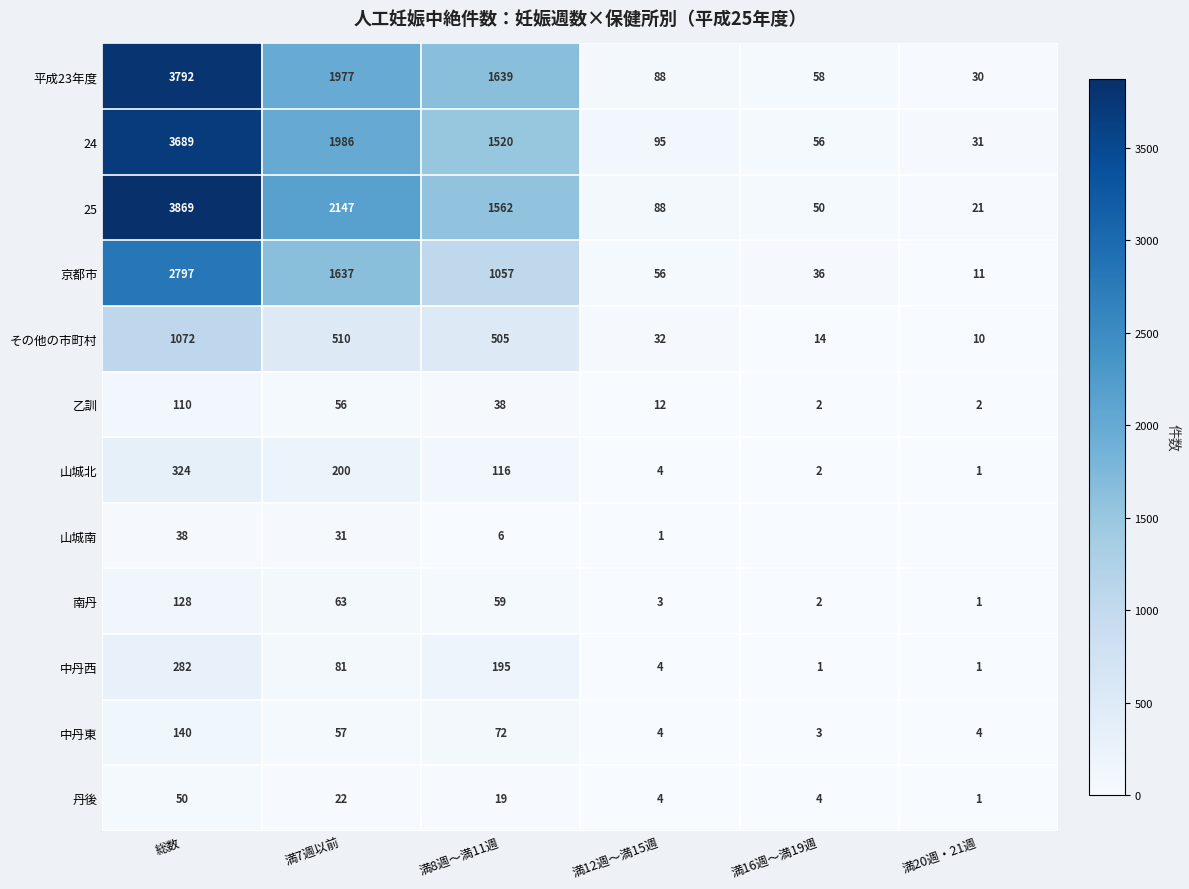

Is it true that 24 equals 1986 at 満7週以前?

True